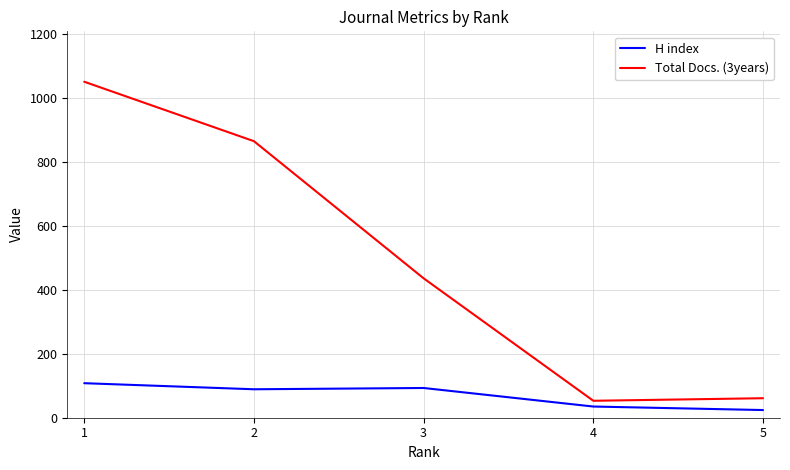

What is the total value across all series at 1?

1159